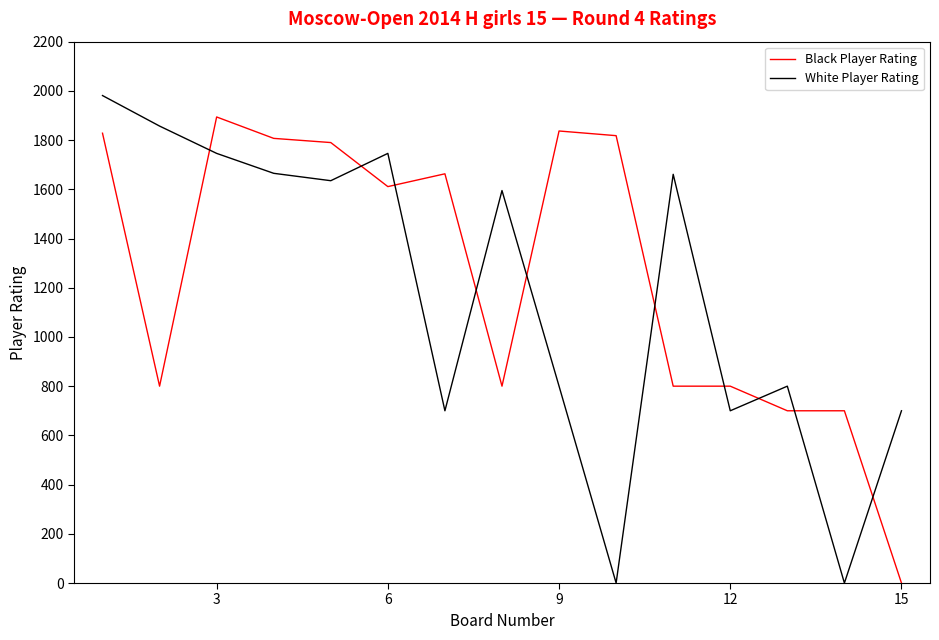

What is the maximum value for Black Player Rating?

1894